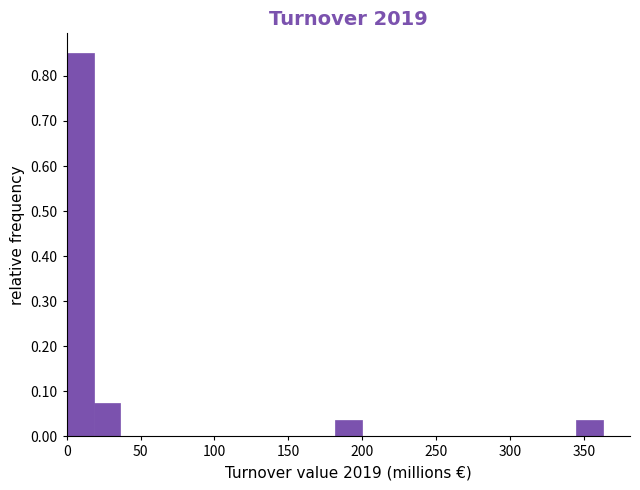

Read against the x-axis, roughly where is the centre of the tallest bar?

10